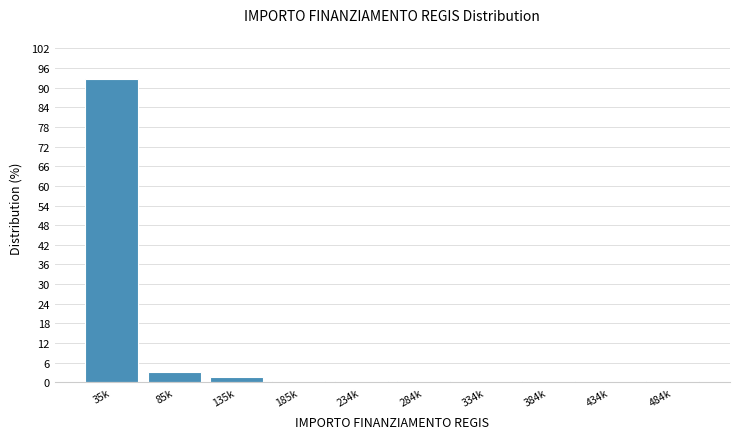

Reading left to right, transcribe all the data shown in this chart.

35k=92.5	85k=3.2	135k=1.6	185k=0.5	234k=0.5	284k=0.5	334k=0.0	384k=0.5	434k=0.0	484k=0.5